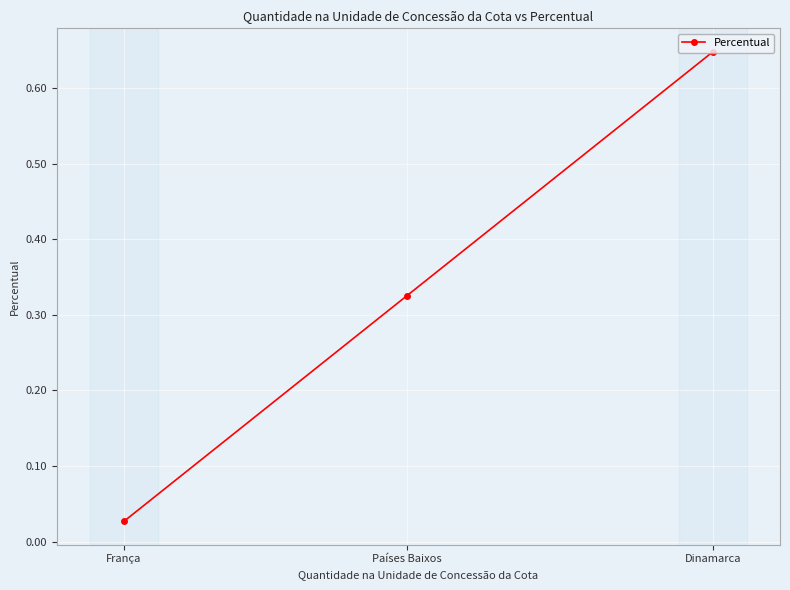

What is the change in value from Dinamarca to França?

-0.6